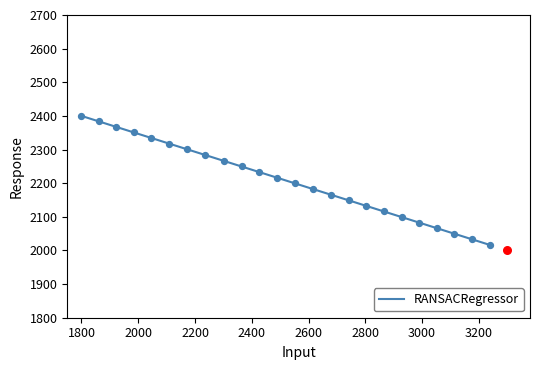

What is the maximum value for RANSACRegressor?

2400.0